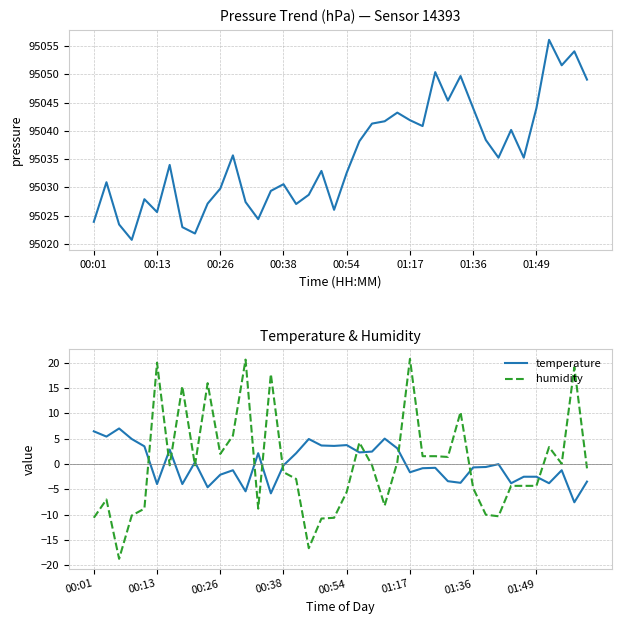

What is the highest value of the humidity series?

20.7